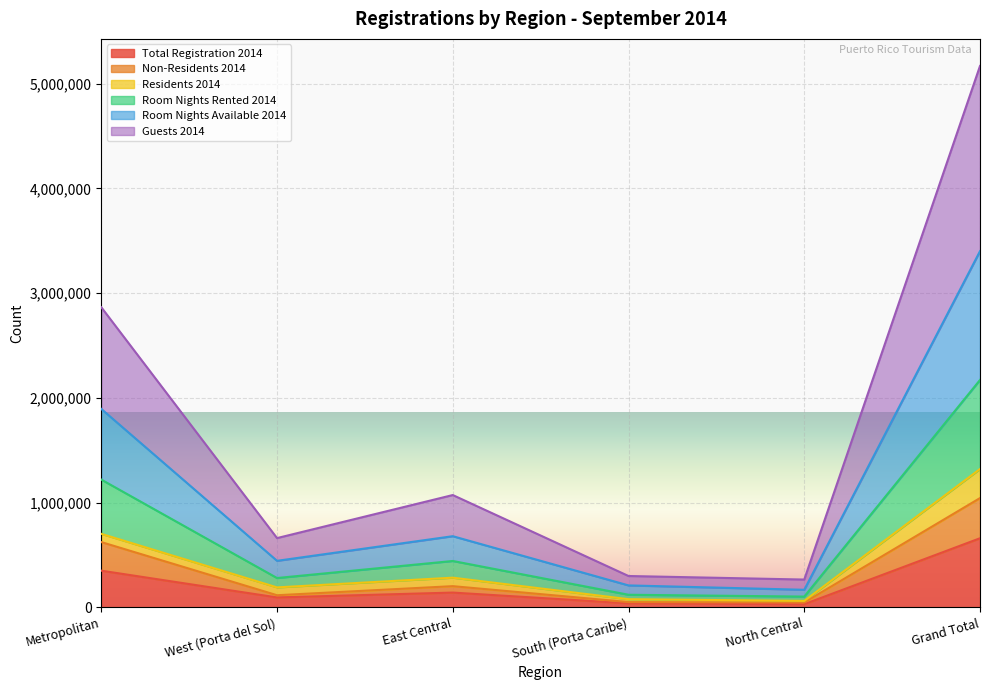

At which label does Total Registration 2014 first exceed 142300?

Metropolitan